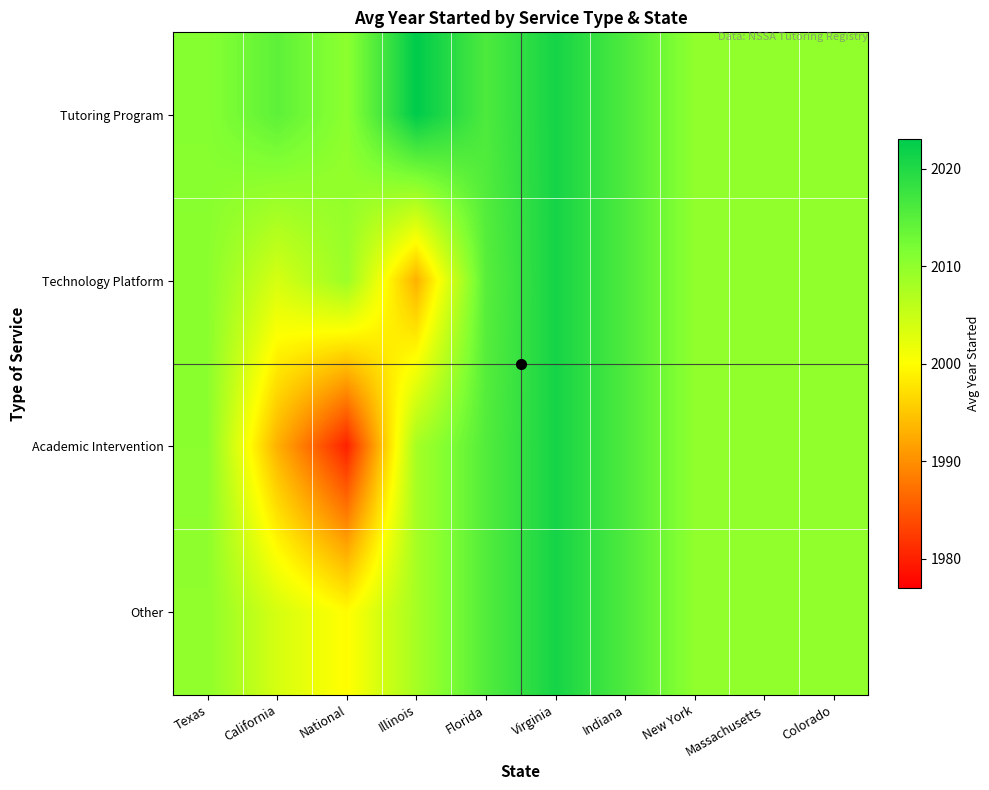

At how many categories does at least one series exceed 2016?

2